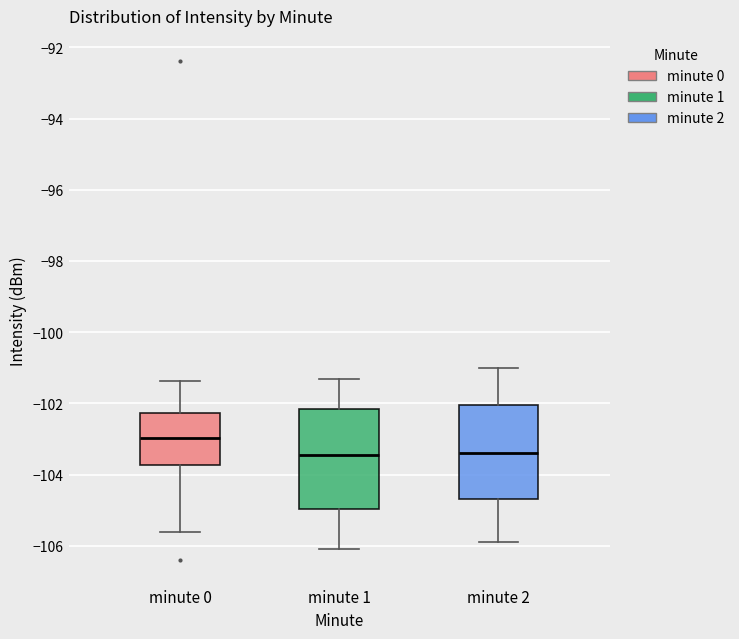

Reading left to right, read every box against the y-axis: the position of its median line, the range the box covers, and the ends of its whiskers. The values are not printed on the chart, so give them approximately, as read against the axis.

minute 0: median -103.0, box -103.8 to -102.2, whiskers -105.6 to -101.4
minute 1: median -103.4, box -105.0 to -102.2, whiskers -106.0 to -101.2
minute 2: median -103.4, box -104.6 to -102.0, whiskers -105.8 to -101.0